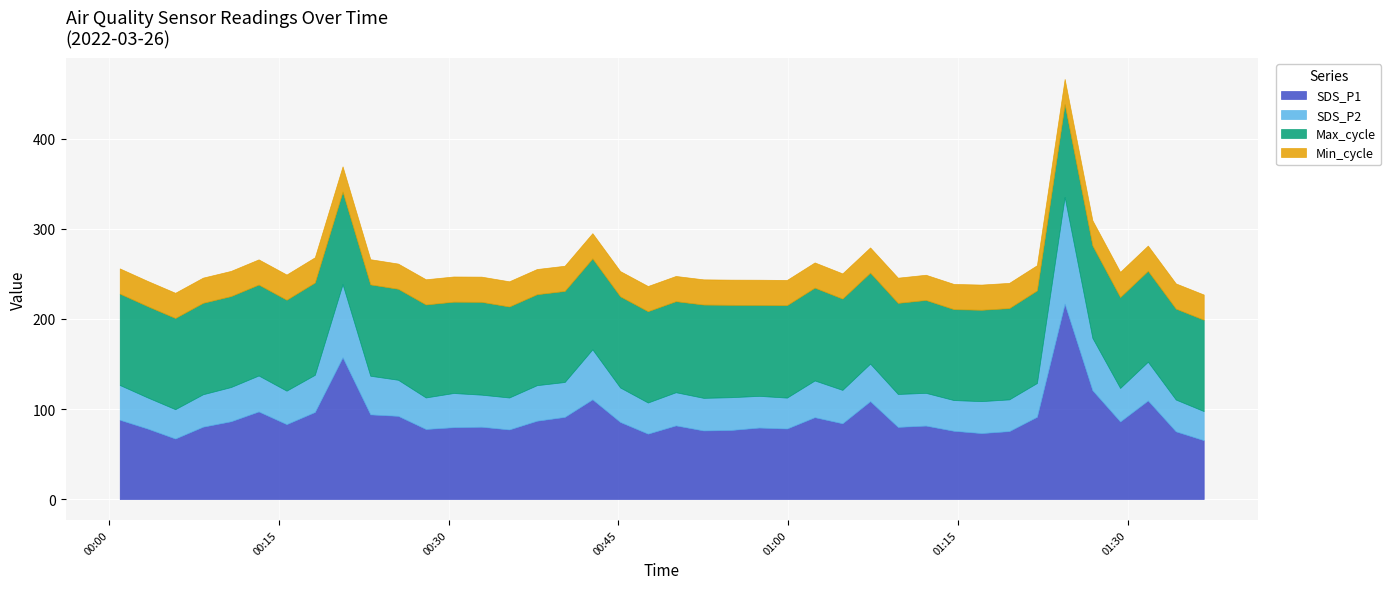

Does the chart display data point markers on the line(s)?

No